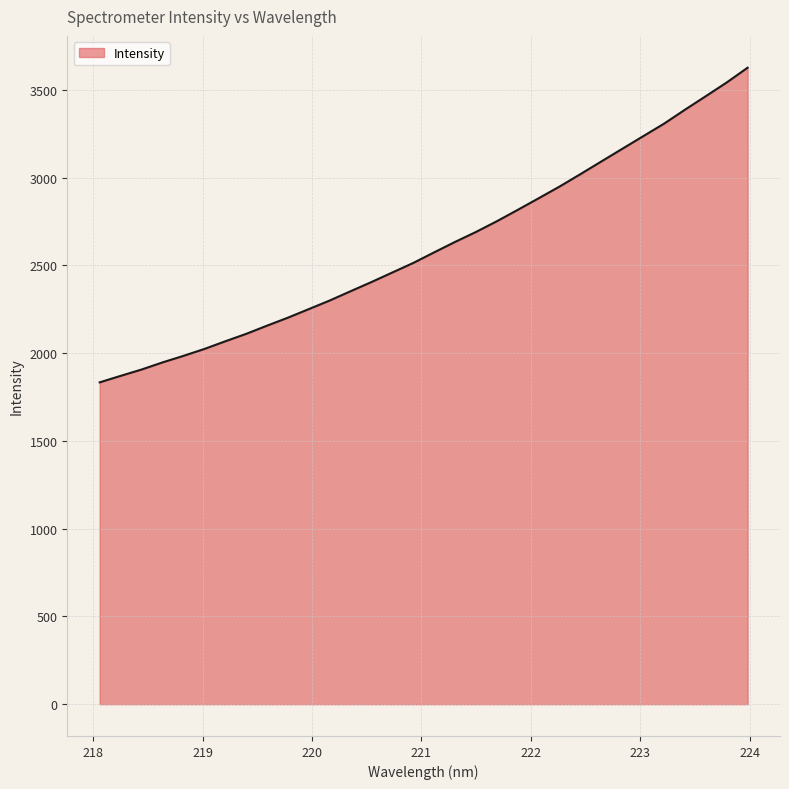

Does the chart display data point markers on the line(s)?

No